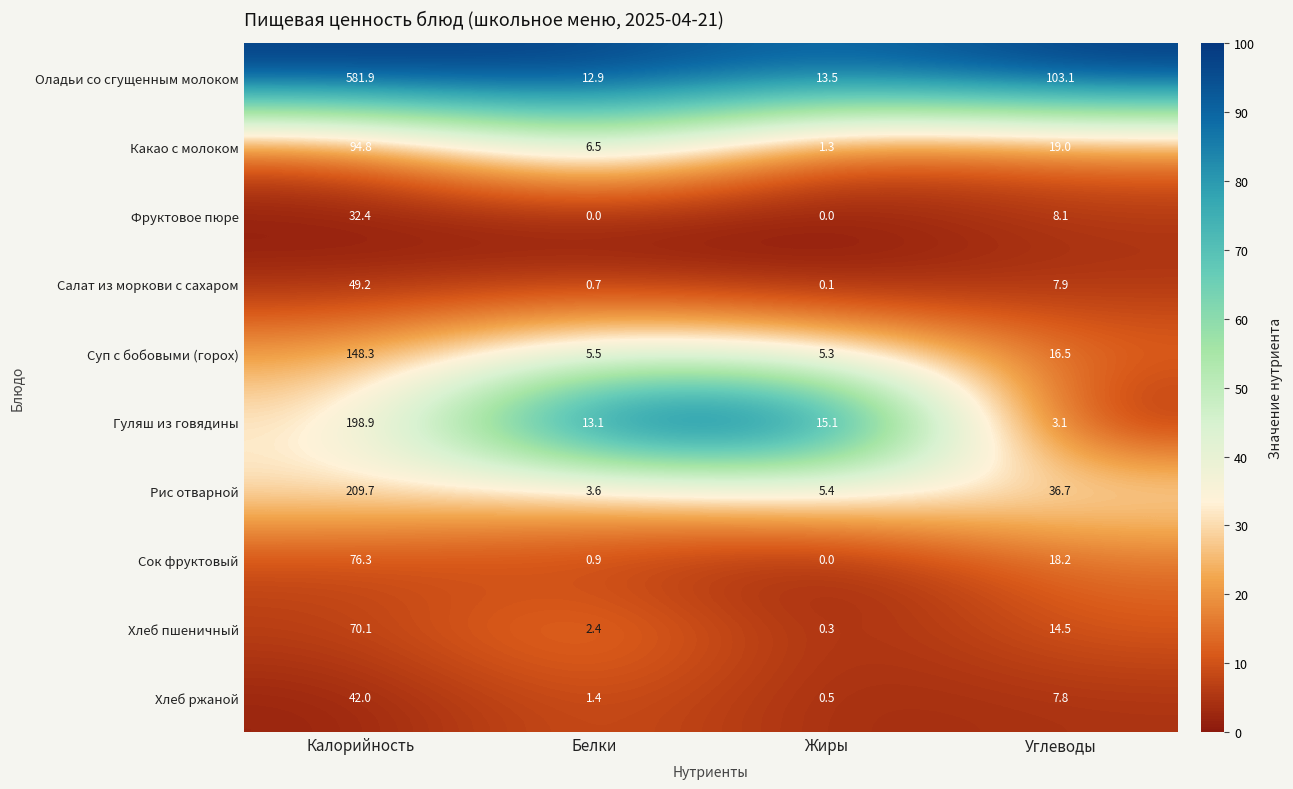

How many categories are shown in the chart?

4